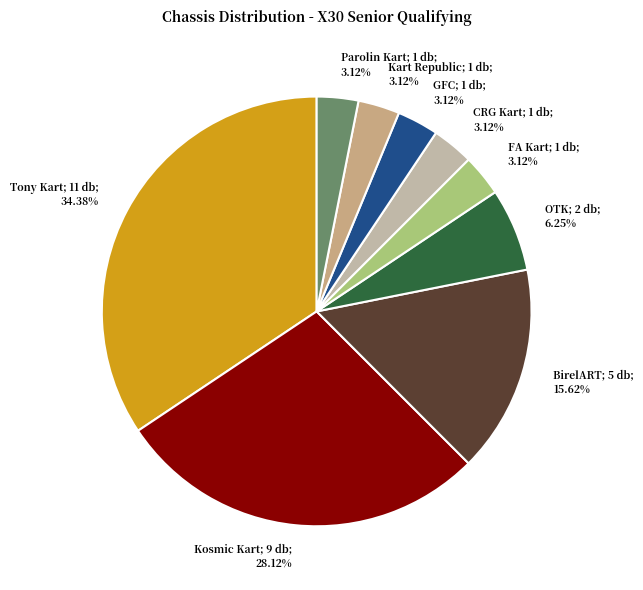

What percentage is the Parolin Kart slice, to the nearest percent?

3%